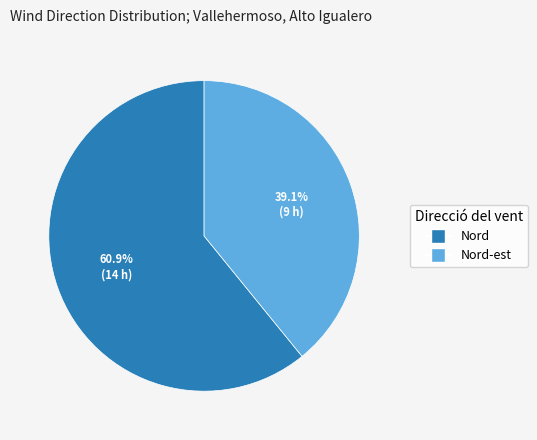

Is there any slice that represents more than half of the pie?

Yes